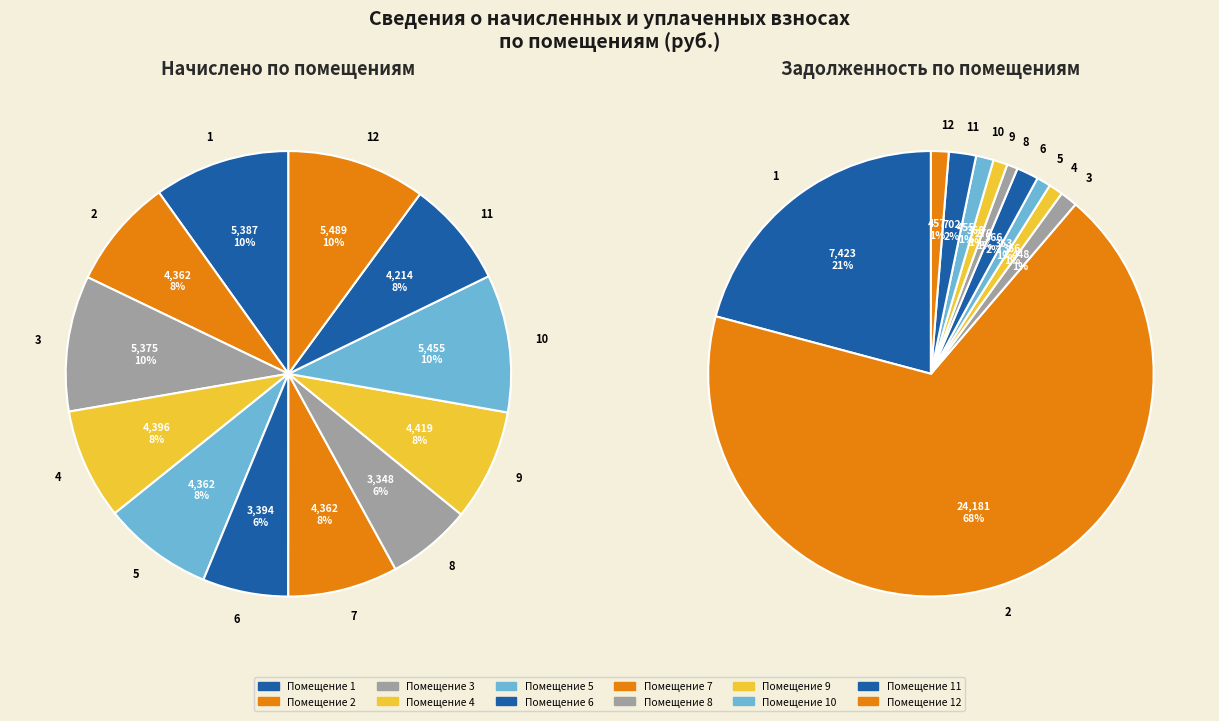

Rank the series at 5 from lowest to highest value.

задолженность (взнос), начислено